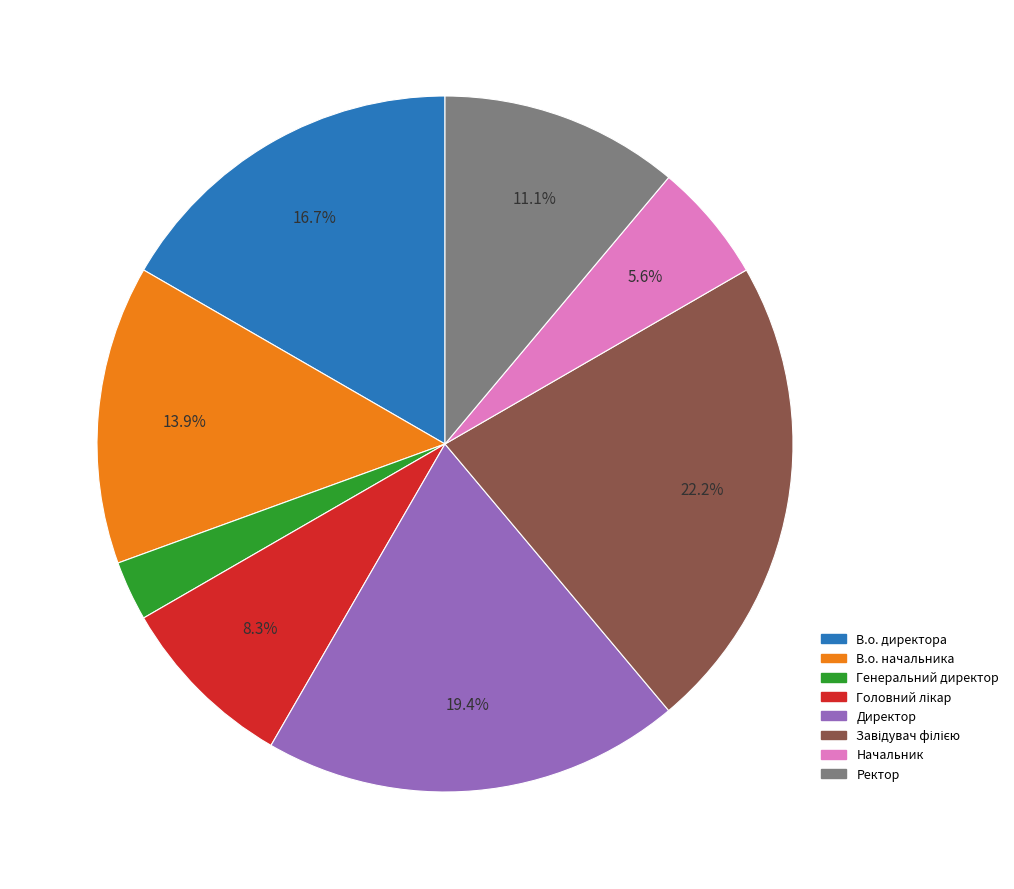

To the nearest percent, what portion does Начальник represent?

6%